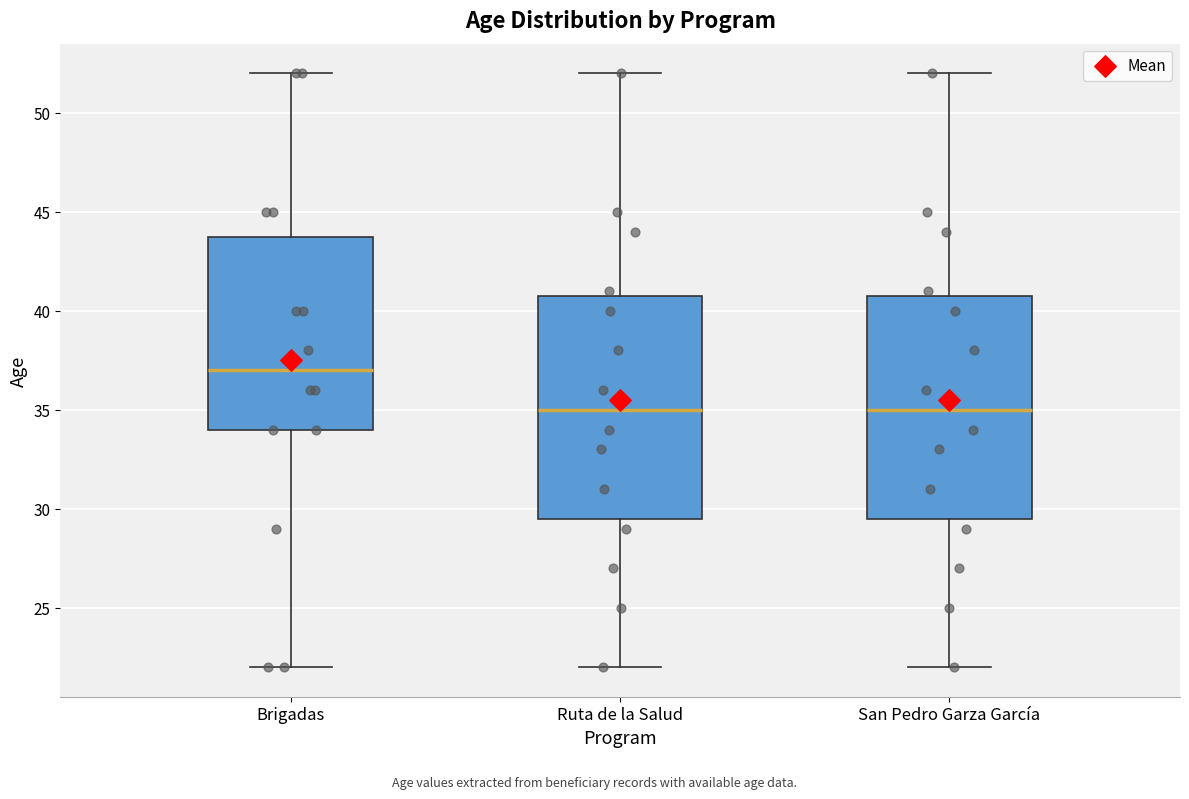

Where is the upper edge of the box for Brigadas on the y-axis? The values are not printed on the chart, so give them approximately, as read against the axis.

44.0